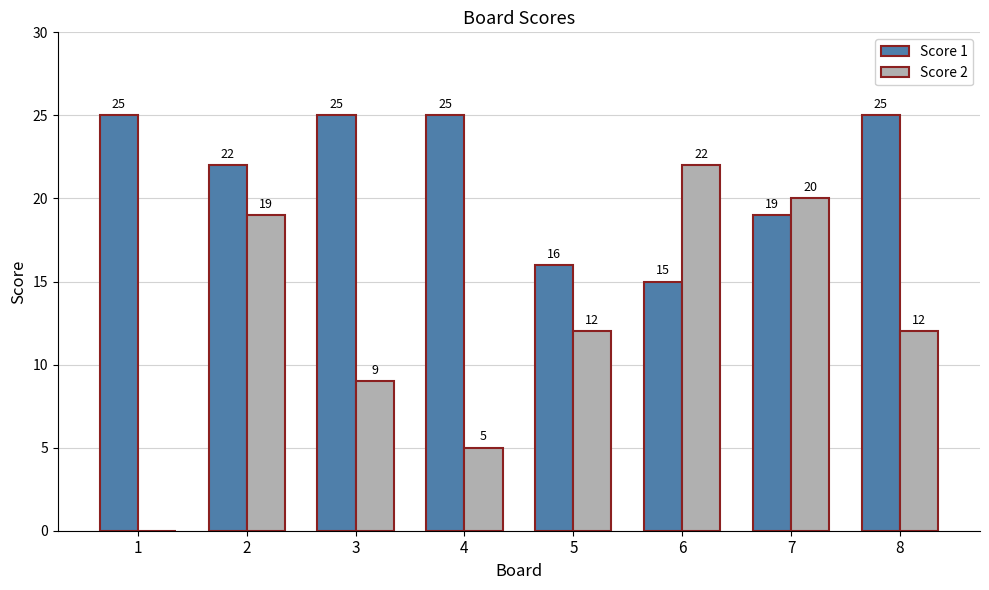

The value of Score 1 at 7 is 19. True or false?

True